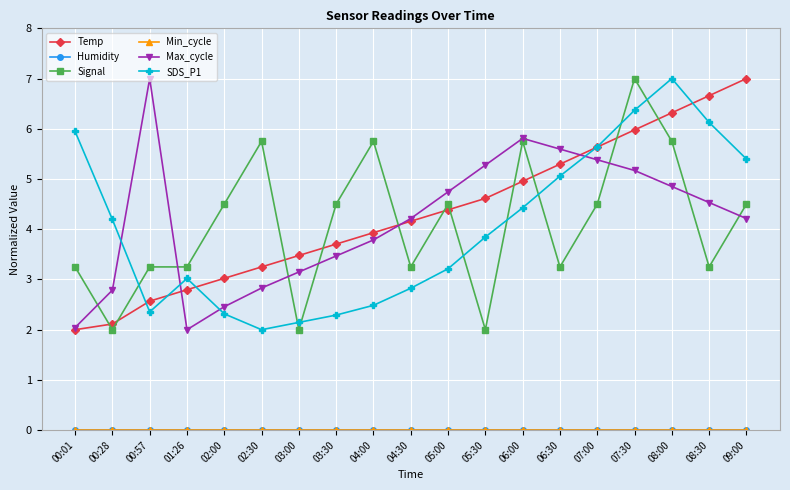

List the series in order of their peak value, lowest first.

Humidity, Min_cycle, Temp, Signal, Max_cycle, SDS_P1